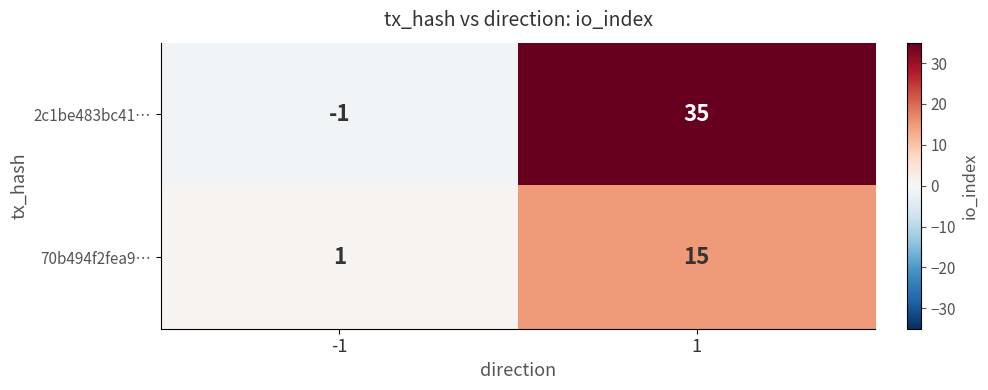

List the series in order of their overall mean, highest first.

2c1be483bc41…, 70b494f2fea9…